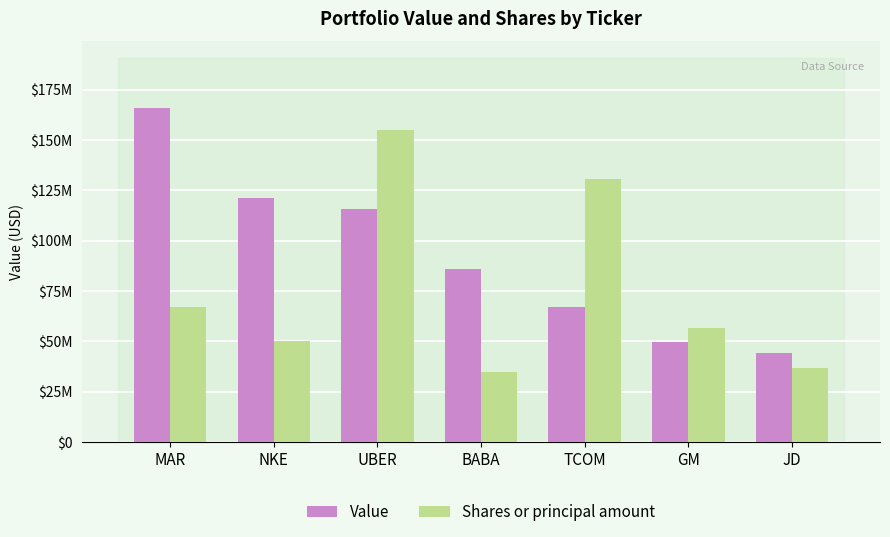

Which series has the largest range (max minus min)?

Value